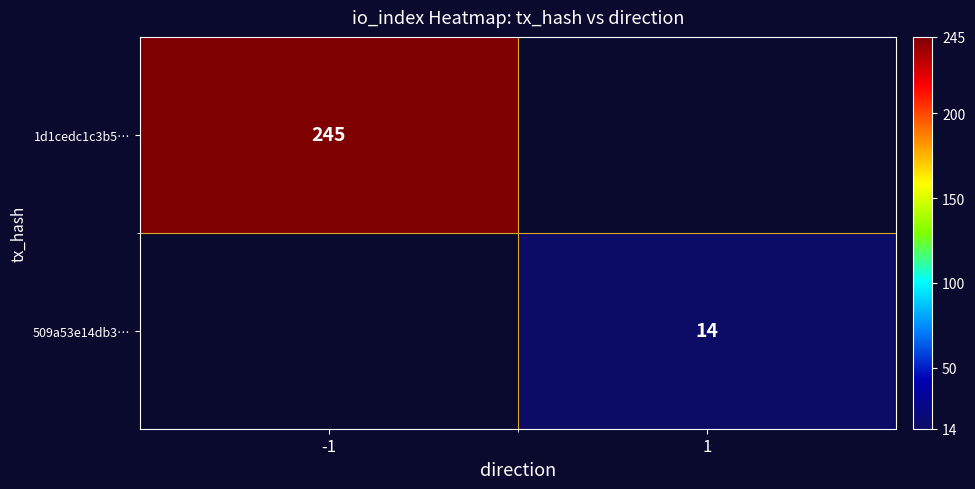

The value of 509a53e14db3… at 1 is 14. True or false?

True